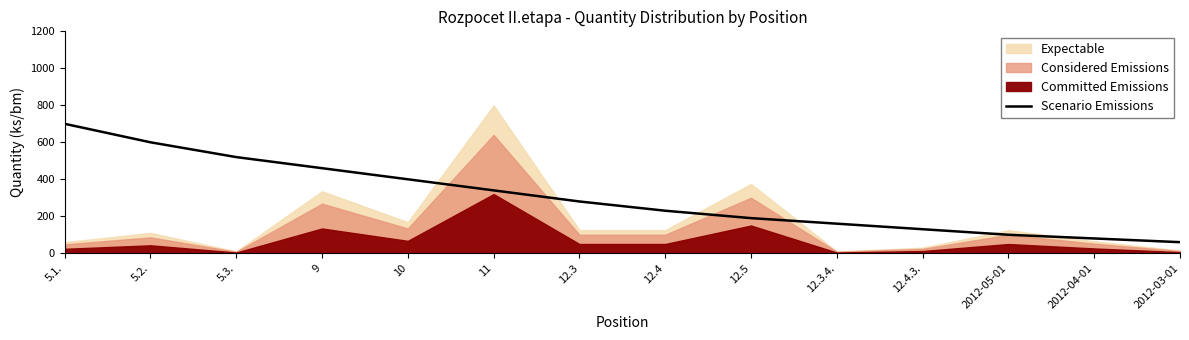

How many lines are shown in the chart?

1